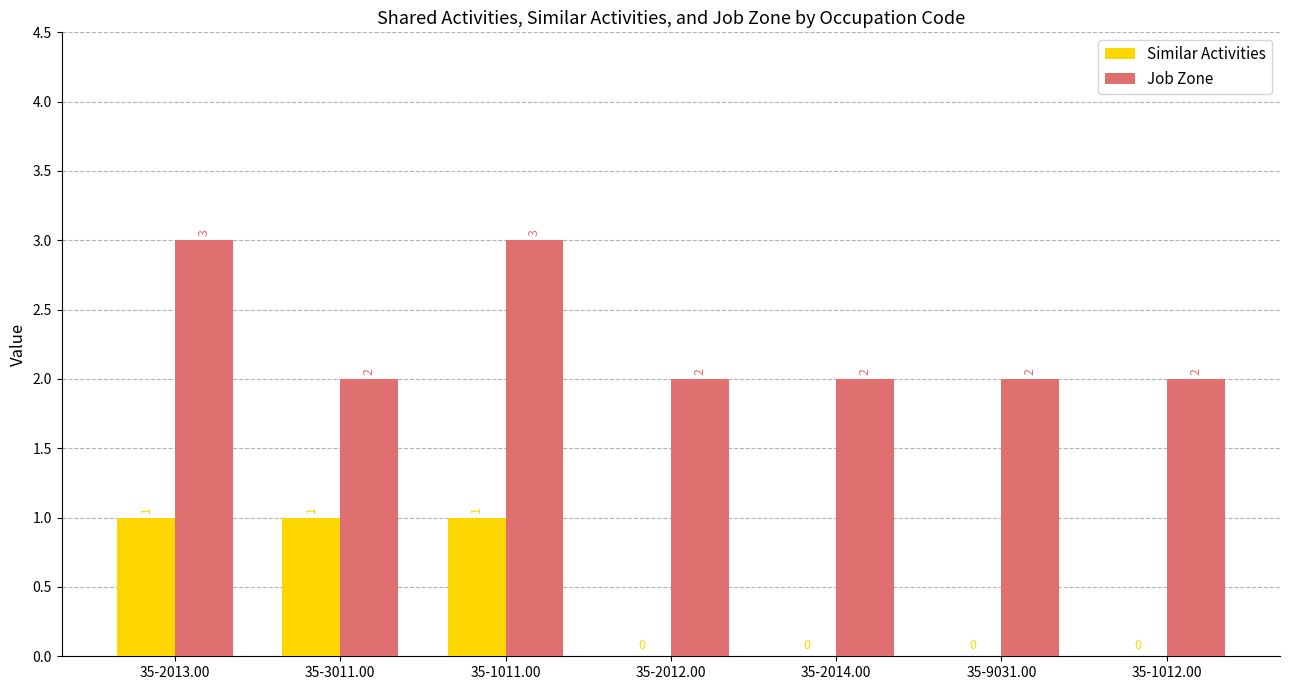

Reading left to right, transcribe all the data shown in this chart.

Similar Activities: 35-2013.00=1	35-3011.00=1	35-1011.00=1	35-2012.00=0	35-2014.00=0	35-9031.00=0	35-1012.00=0
Job Zone: 35-2013.00=3	35-3011.00=2	35-1011.00=3	35-2012.00=2	35-2014.00=2	35-9031.00=2	35-1012.00=2